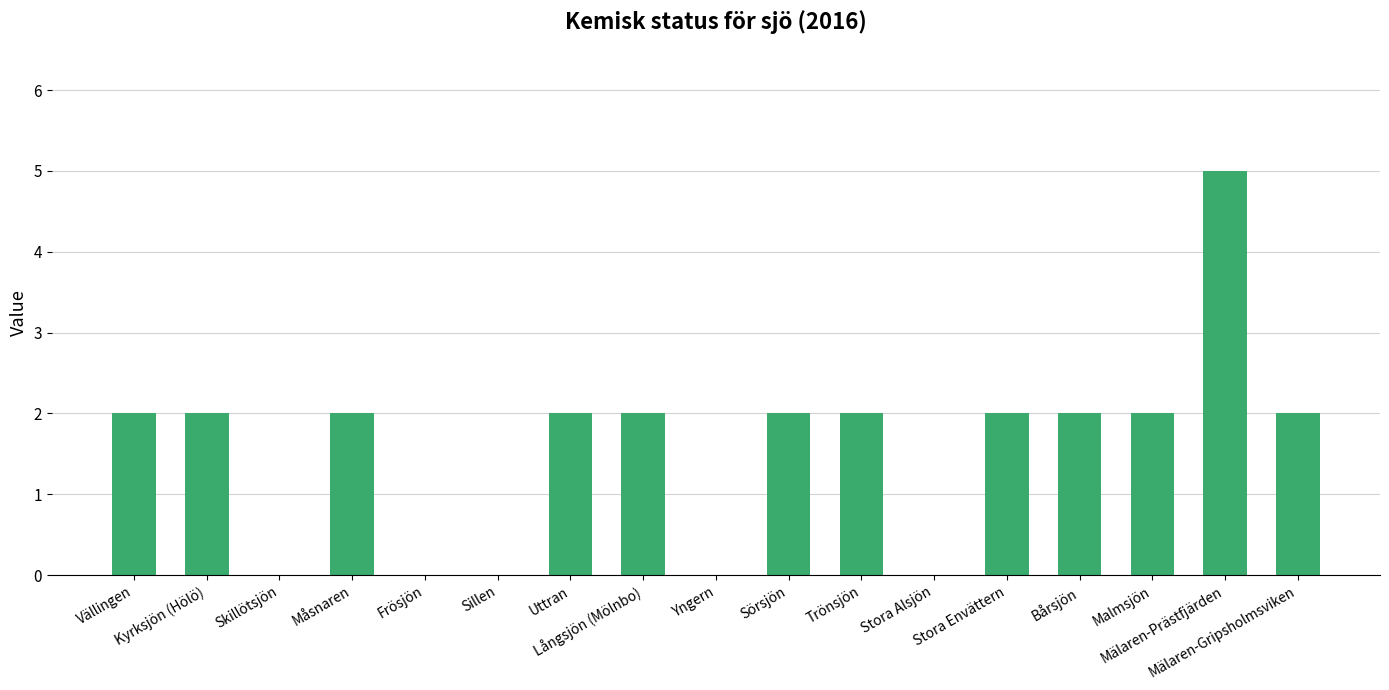

What is the sum of all values?

27